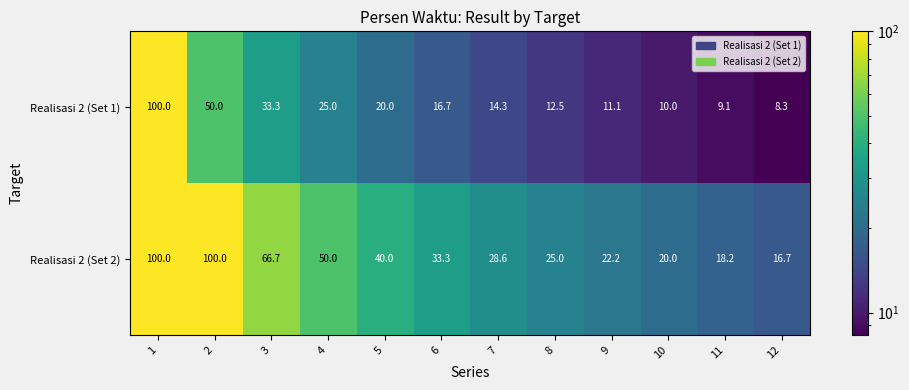

What is the minimum value shown in the chart?

8.3